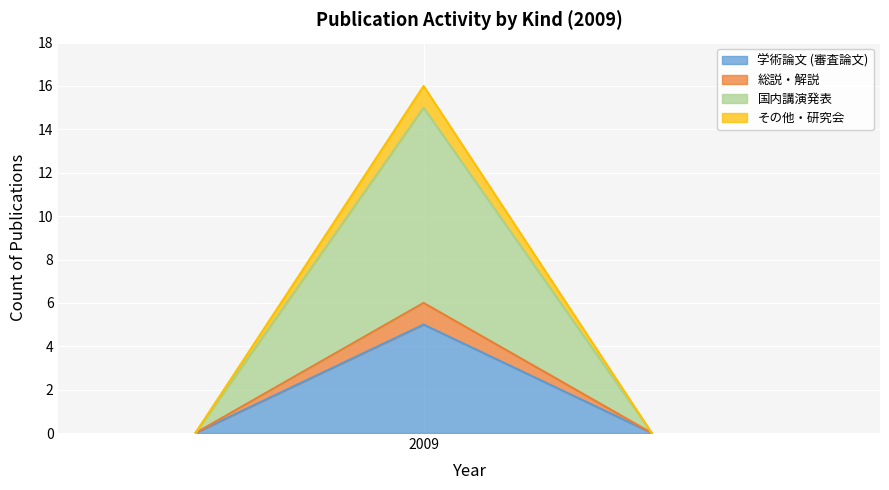

List the series in order of their peak value, highest first.

国内講演発表, 学術論文 (審査論文), 総説・解説, その他・研究会